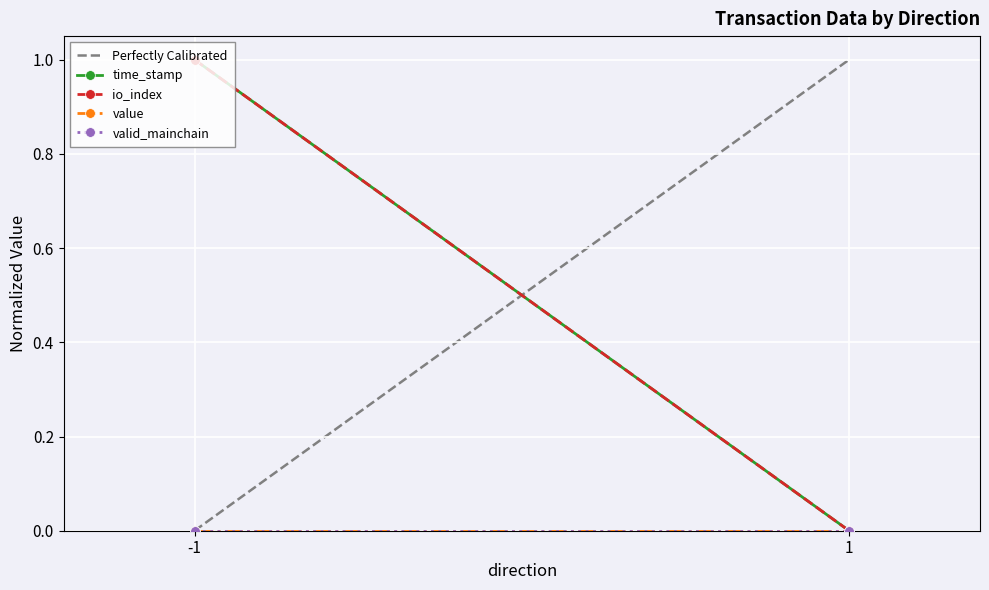

Reading left to right, transcribe all the data shown in this chart.

Perfectly Calibrated: 0	1
time_stamp: 1	0
io_index: 1	0
value: 0	0
valid_mainchain: 0	0